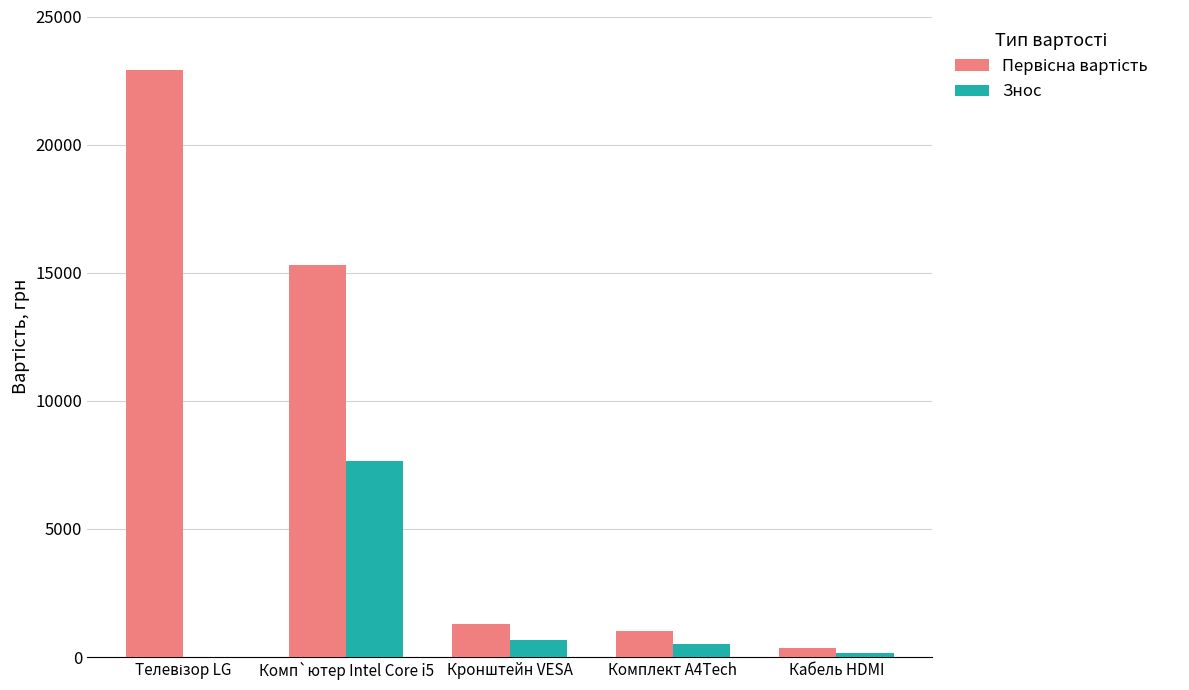

Which category has the highest value in the Знос series?

Комп`ютер Intel Core i5